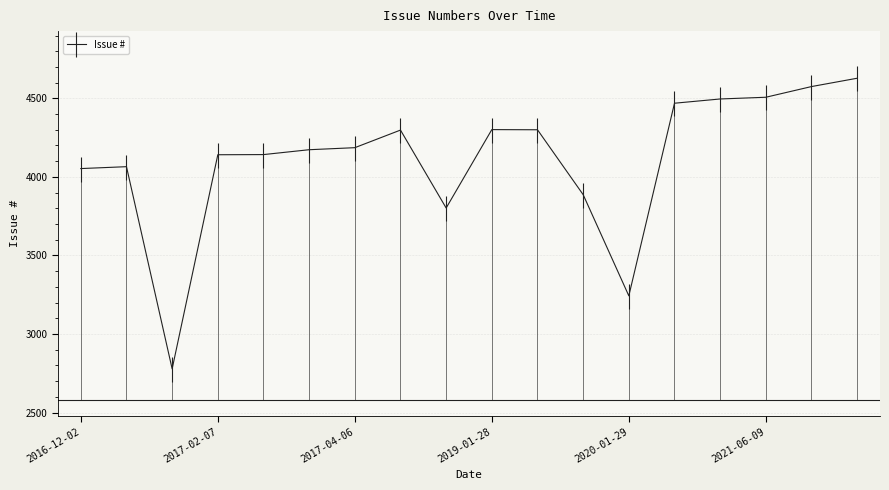

True or false: there are more than 0 points higher than both neighbors.

True